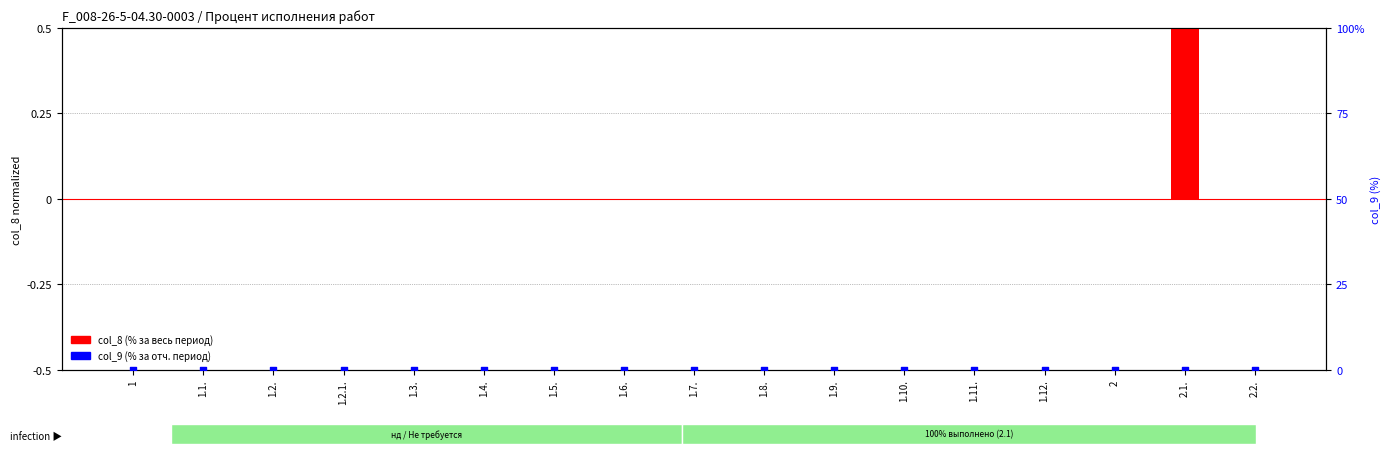

Which series reaches the minimum Y coordinate?

col_8 (% за весь период)